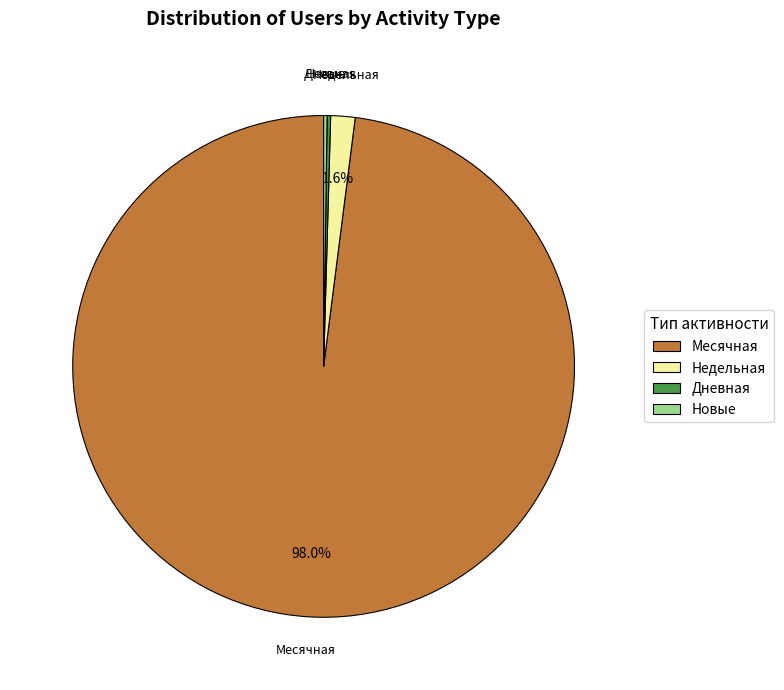

Which slice is the largest?

Месячная